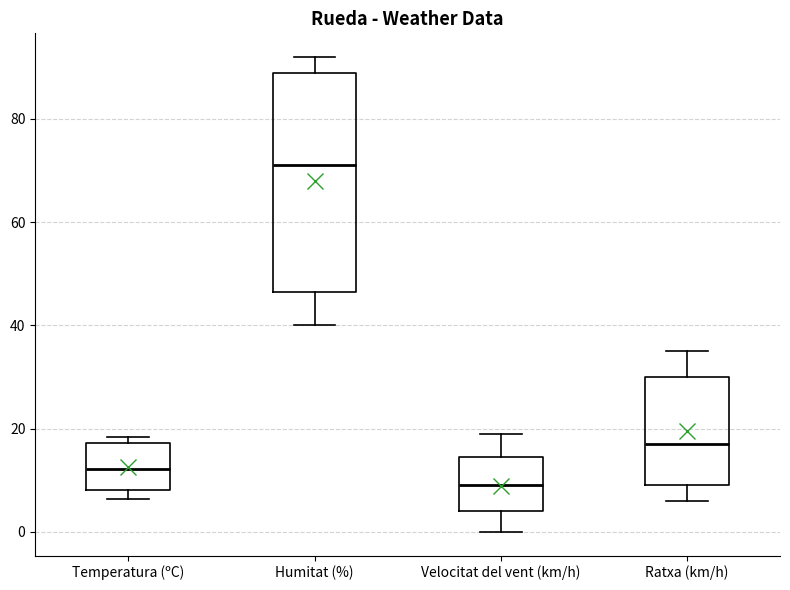

Which box is the tallest, from its lower edge to its upper edge?

Humitat (%)